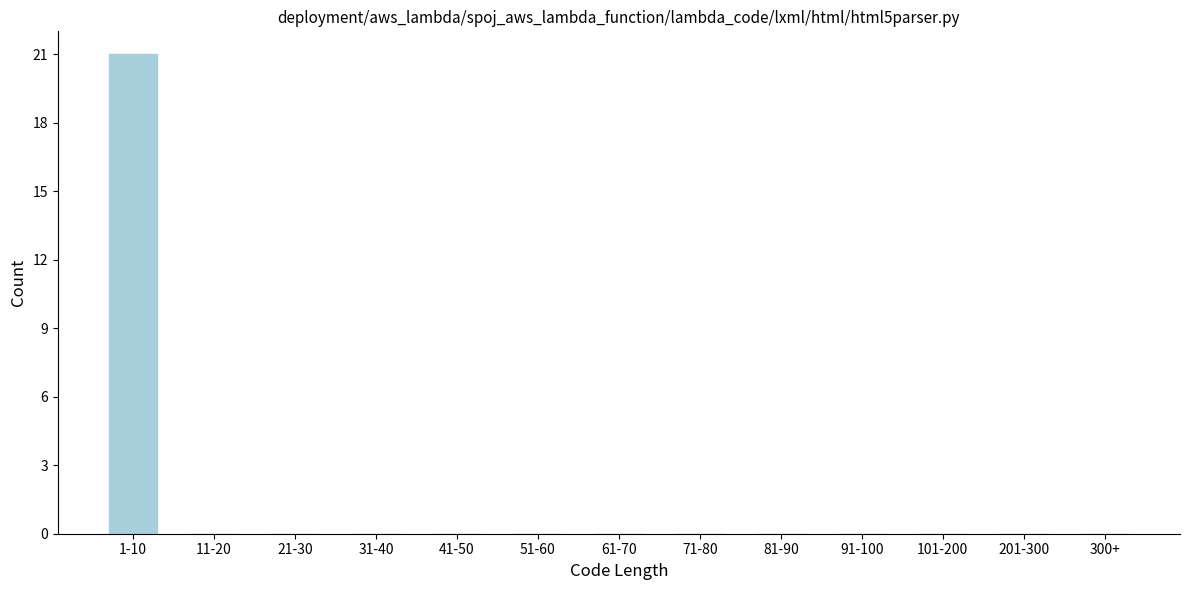

Reading right to left, transcribe all the data shown in this chart.

300+=0	201-300=0	101-200=0	91-100=0	81-90=0	71-80=0	61-70=0	51-60=0	41-50=0	31-40=0	21-30=0	11-20=0	1-10=21